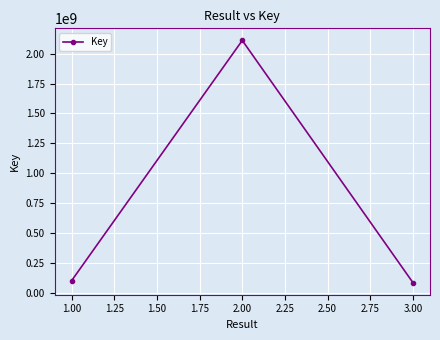

What is the difference between the maximum and second lowest values?

2009691777